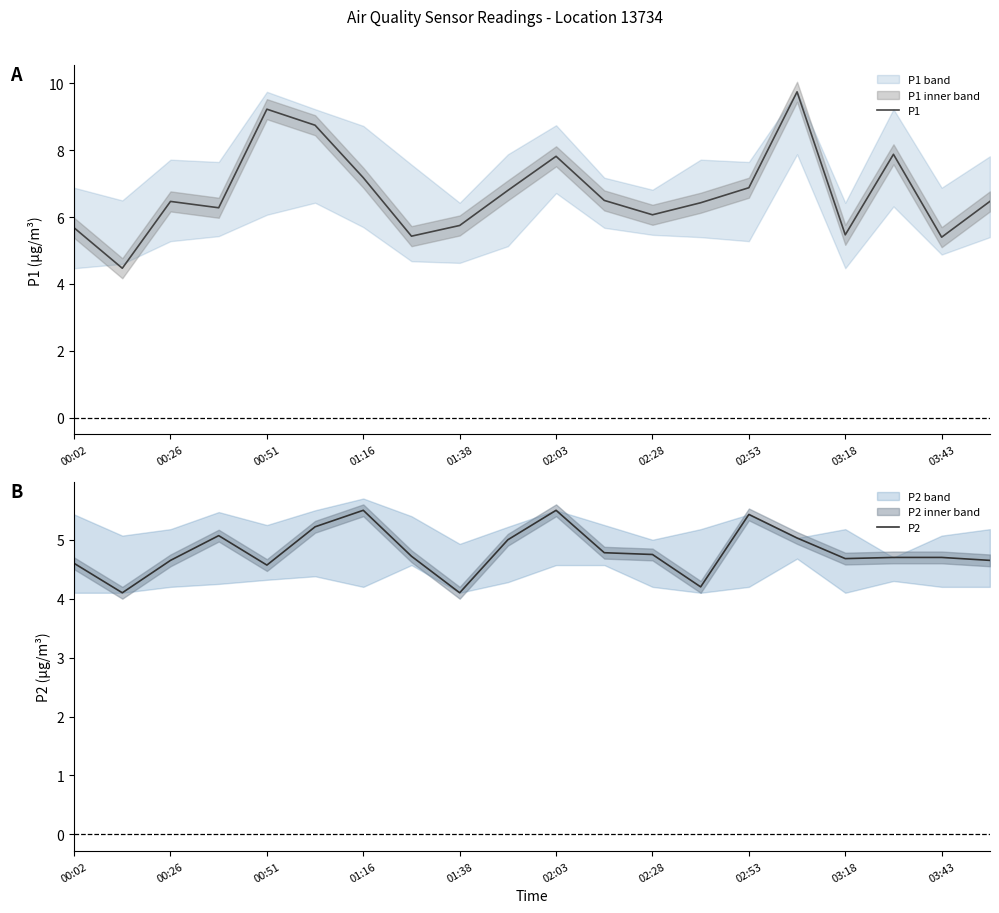

Where does the P1 series first go above 6?

00:26